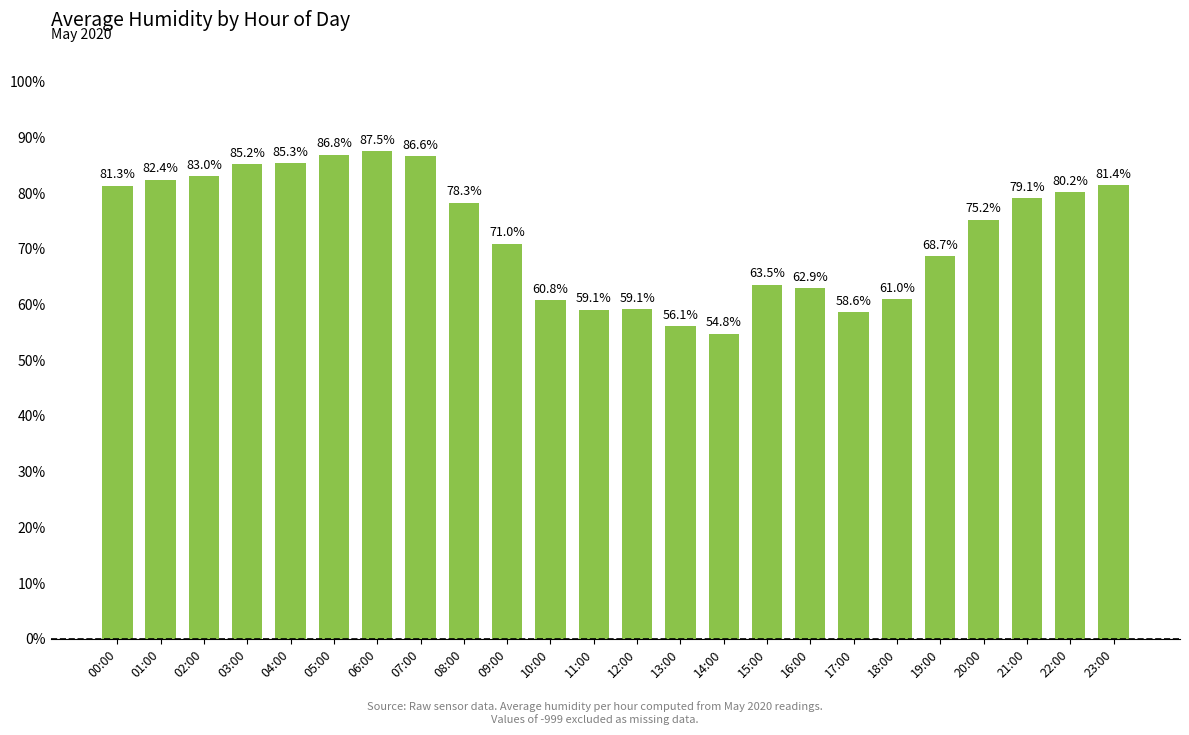

What is the ratio of the value at 16:00 to the value at 01:00?

0.8